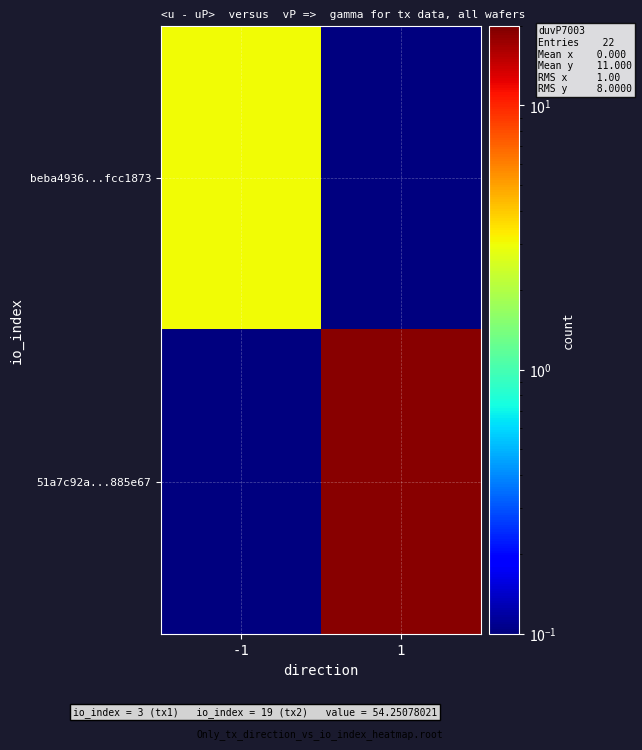

Reading left to right, list all the values displayed in this chart.

beba4936...fcc1873: -1=3.0	1=0.1
51a7c92a...885e67: -1=0.1	1=19.0